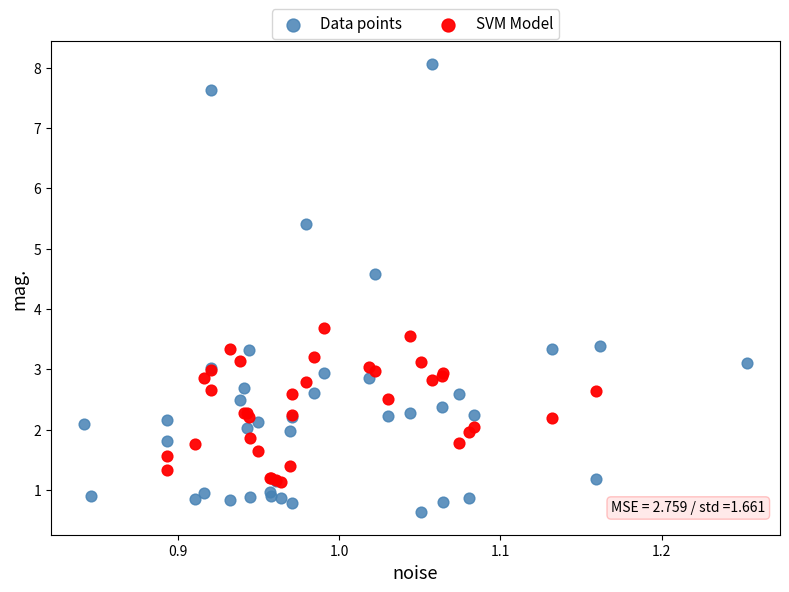

Which series contains the lowest Y value?

Data points